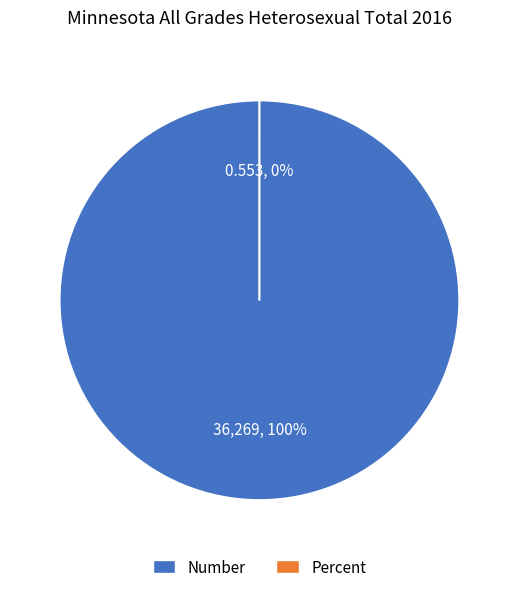

Rank the categories by value from highest to lowest.

Number, Percent